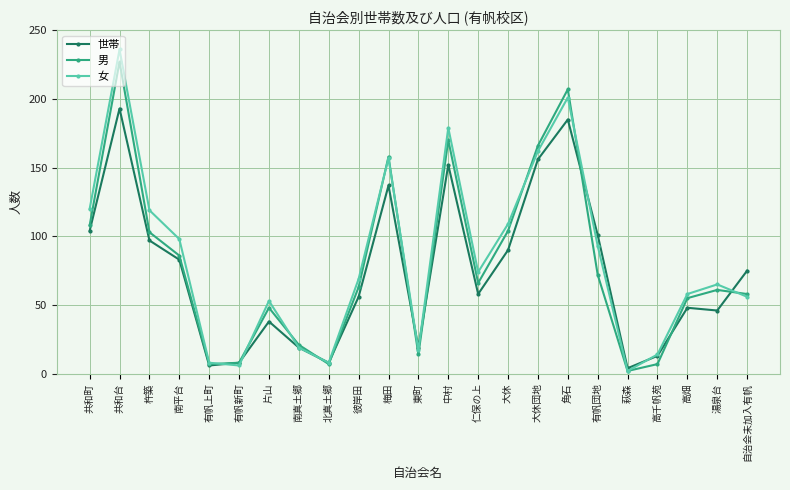

True or false: 女 has a value of 69 at 彼岸田.

True